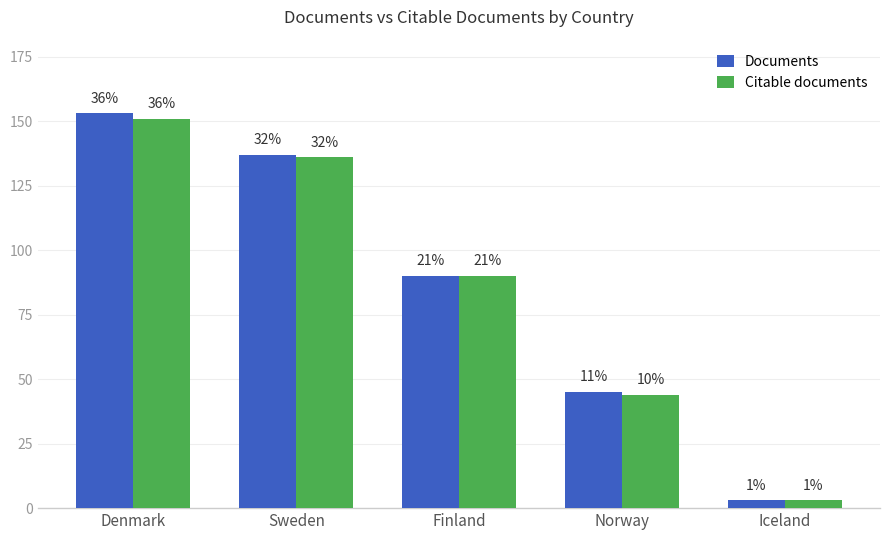

What is the sum of all Citable documents values?

424